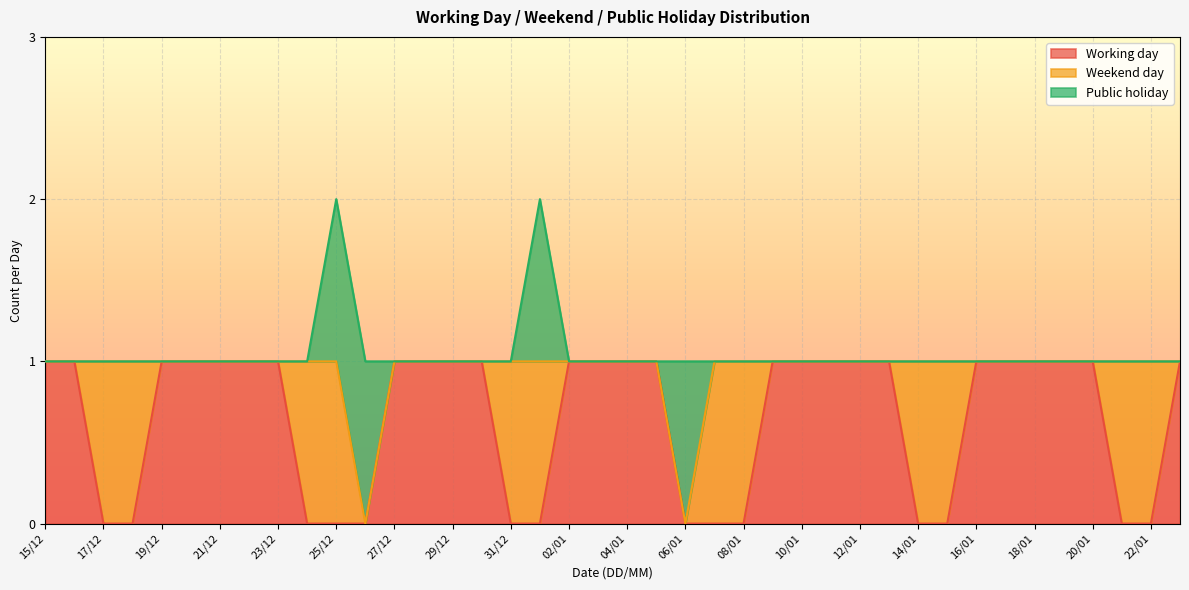

Does the chart display data point markers on the line(s)?

No